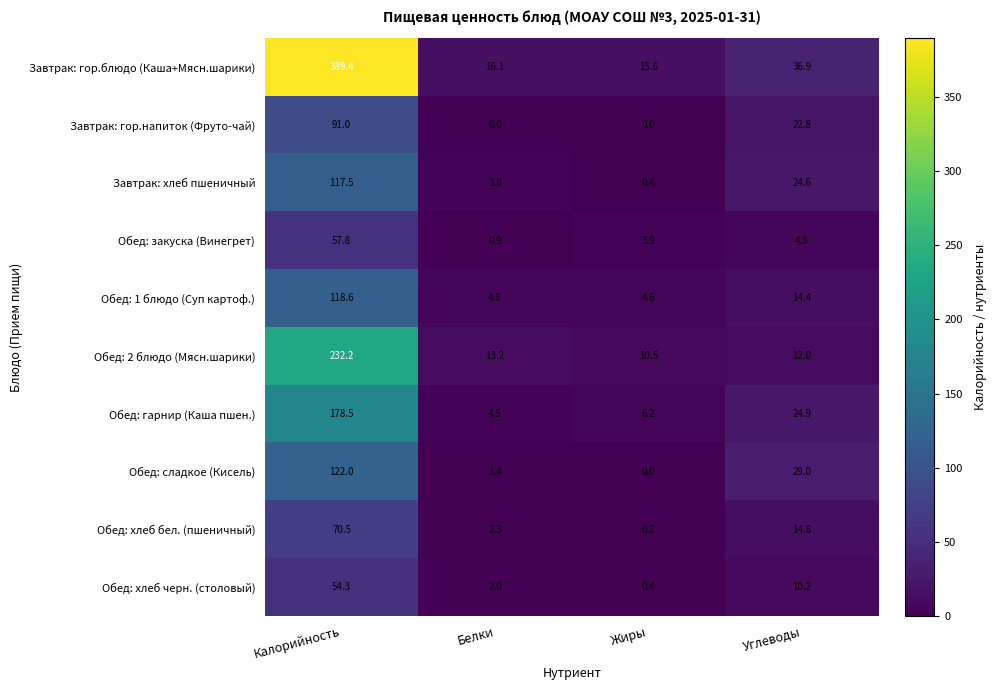

Is it true that Обед: гарнир (Каша пшен.) equals 115.3 at Калорийность?

False